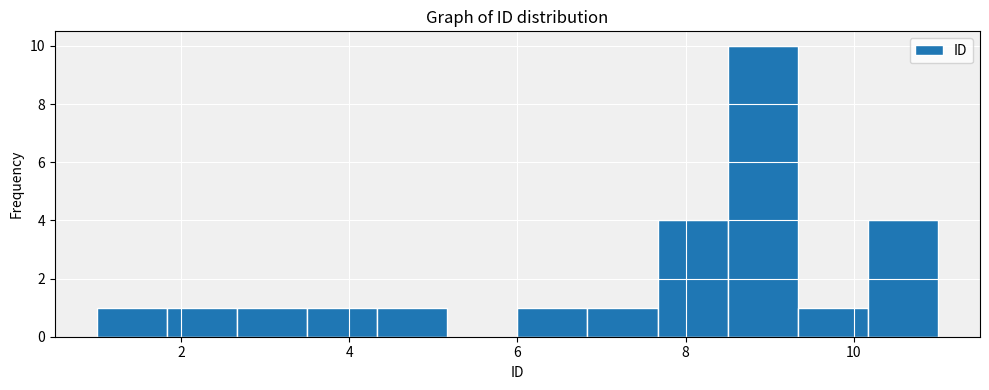

Reading left to right, list every bar in this chart as the range it spans on the x-axis followed by its height. Neither the bar edges nor the heights are printed on the chart, so give them approximately, as read against the axes.

1.0 to 1.8: 1
1.8 to 2.6: 1
2.6 to 3.6: 1
3.6 to 4.4: 1
4.4 to 5.2: 1
5.2 to 6.0: 0
6.0 to 6.8: 1
6.8 to 7.6: 1
7.6 to 8.6: 4
8.6 to 9.4: 10
9.4 to 10.2: 1
10.2 to 11.0: 4